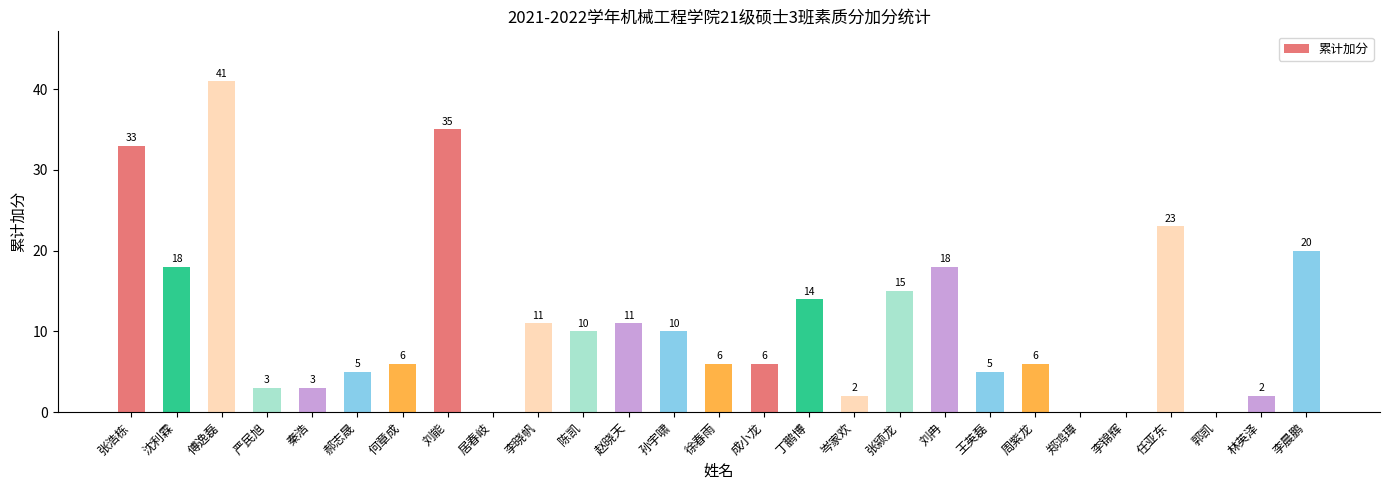

What is the maximum value shown in the chart?

41